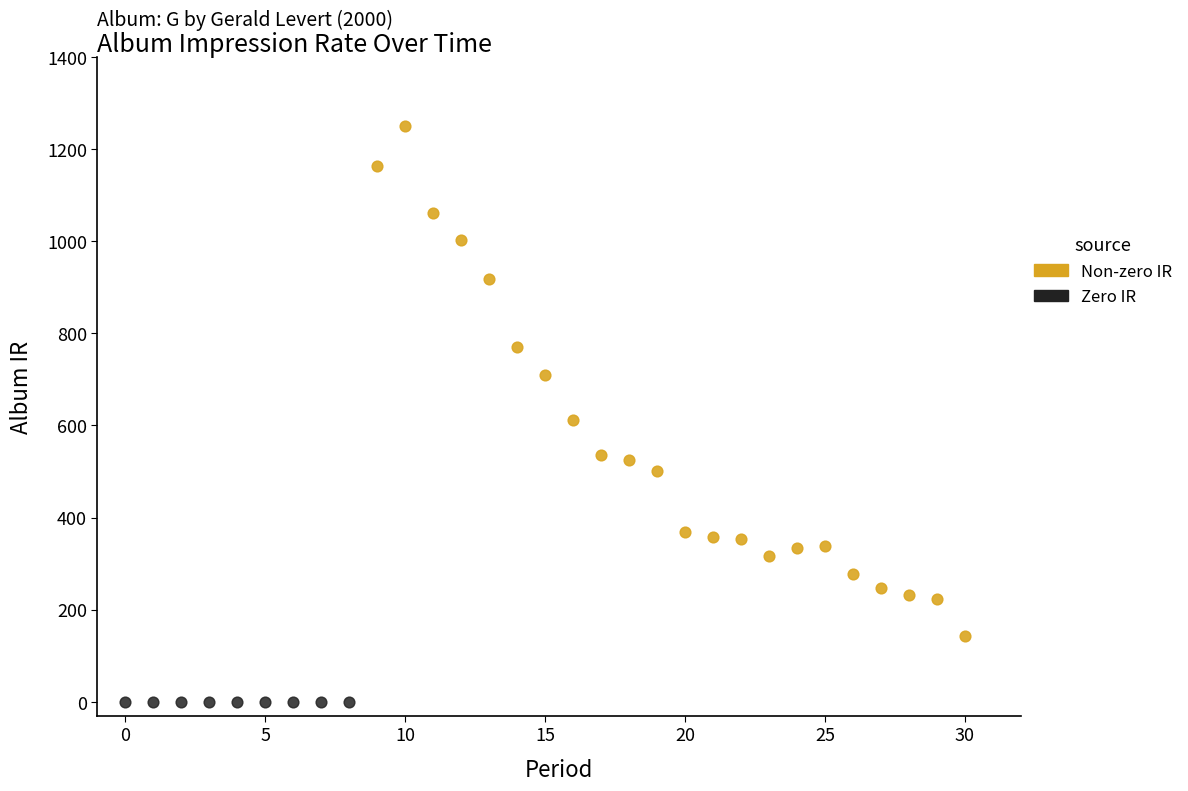

Which series contains the lowest Y value?

Zero IR